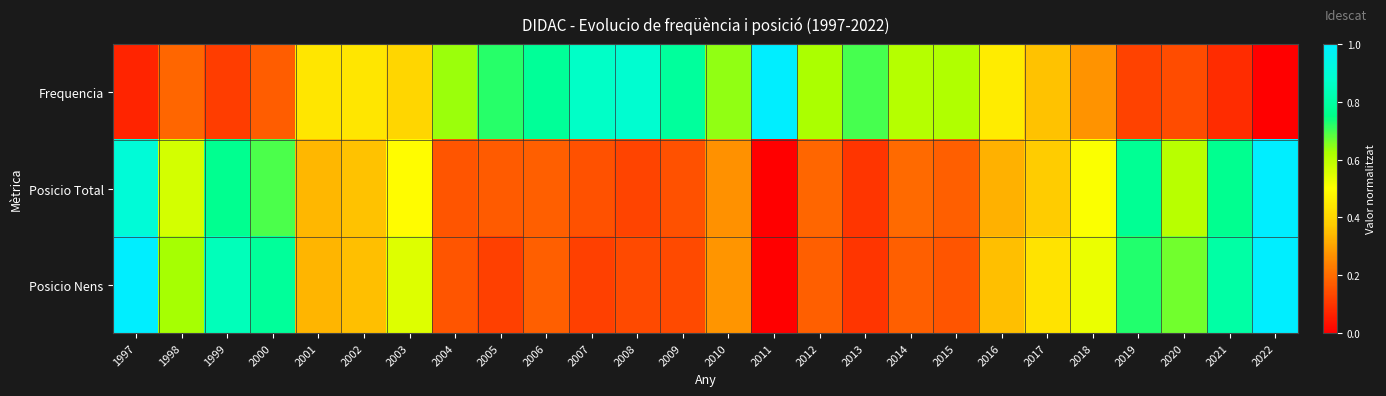

Between 2003 and 2012, which series saw the biggest shift?

Posicio Nens